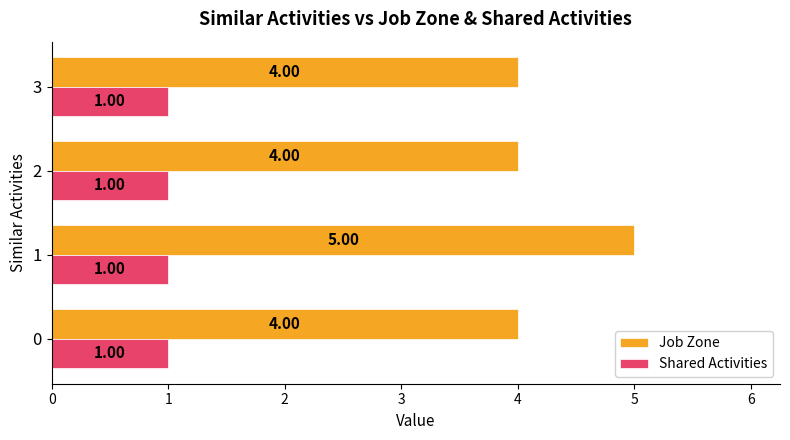

The value of Shared Activities at 1 is 0.1. True or false?

False